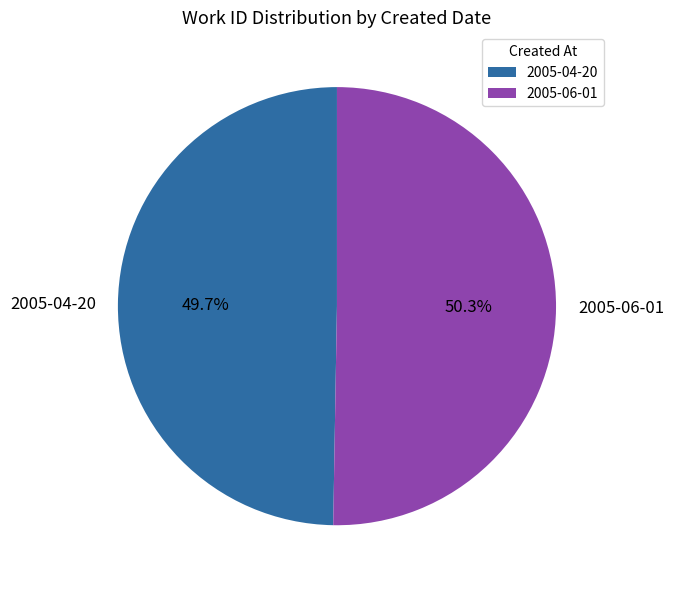

Between 2005-06-01 and 2005-04-20, which is larger?

2005-06-01